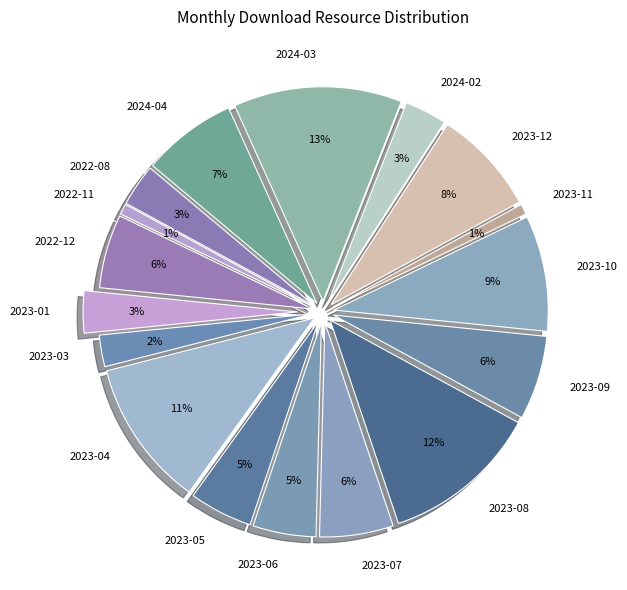

To the nearest percent, what percentage of the pie is 2022-11?

1%